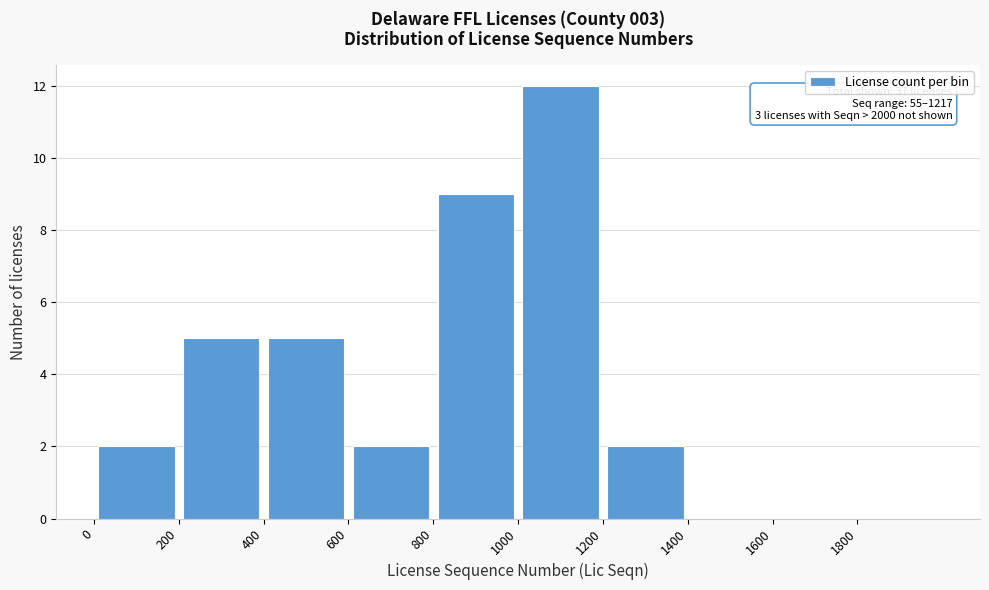

Which range on the x-axis has the tallest bar?

1000 to 1200